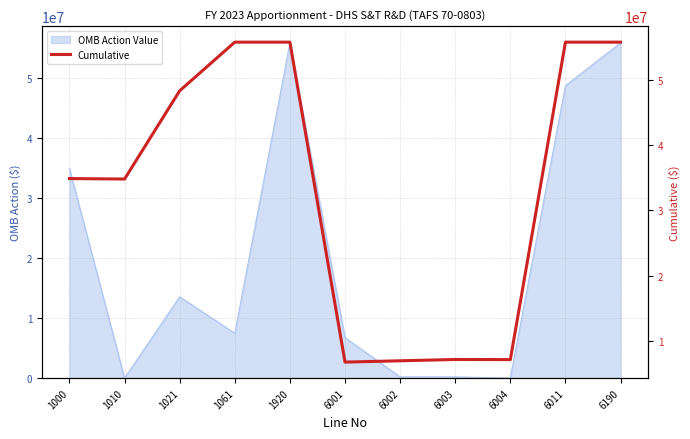

Reading left to right, what are all the values shown in this chart?

34894261	34824456	48360084	55824456	55824456	6738254	6938254	7138254	7120903	55824456	55824456